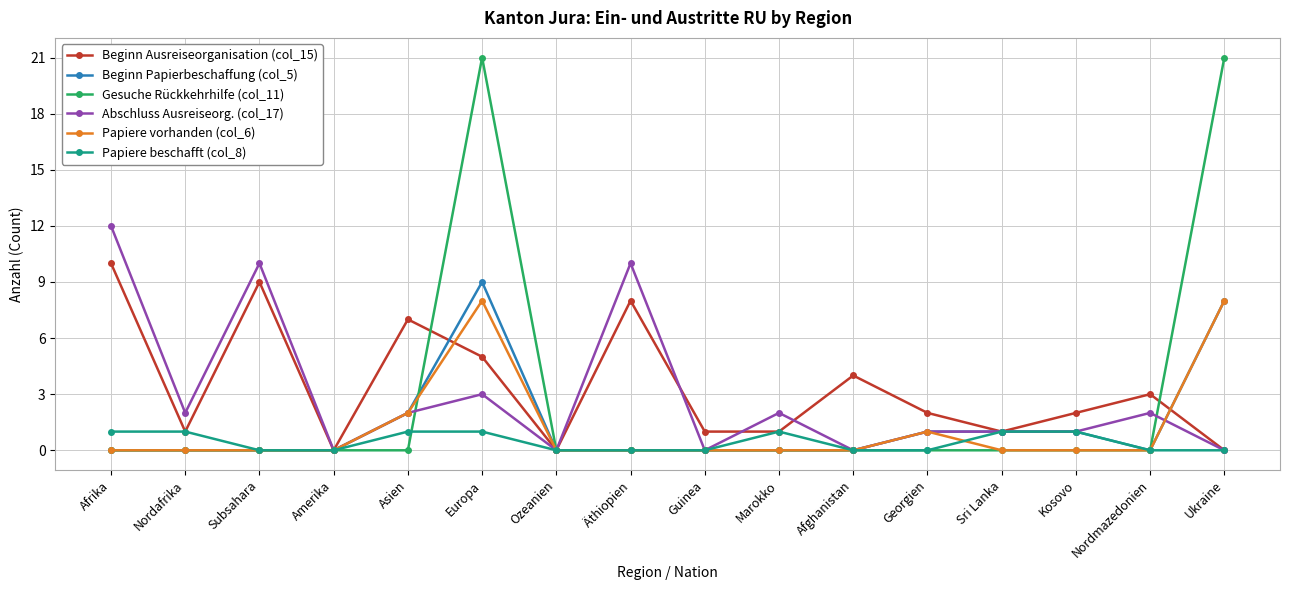

Between Asien and Kosovo, which series saw the biggest shift?

Beginn Ausreiseorganisation (col_15)